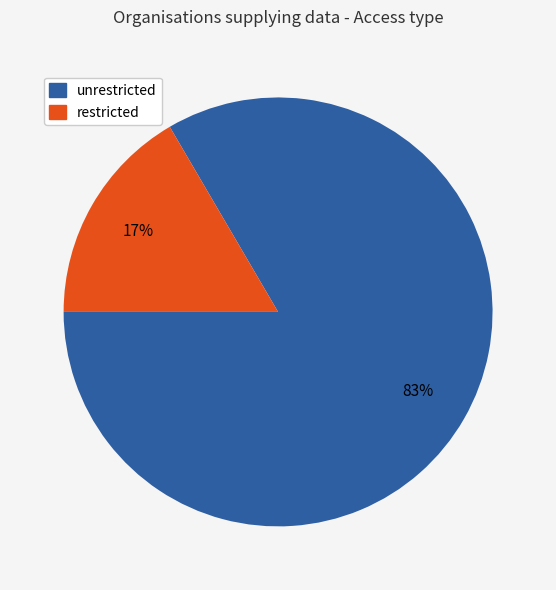

Does any single category account for the majority?

Yes